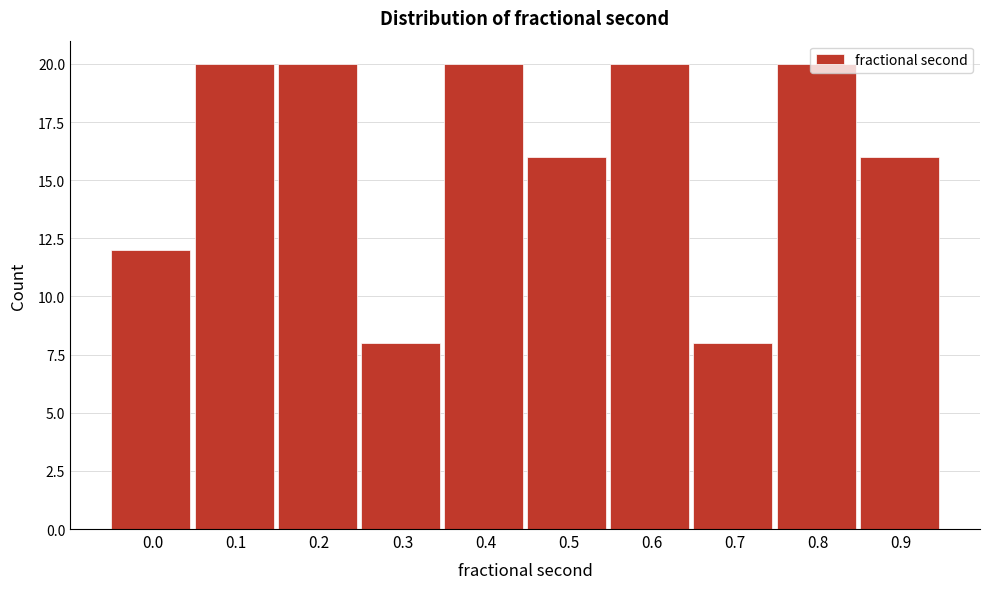

What is the value of the 5th bar from the left?

20